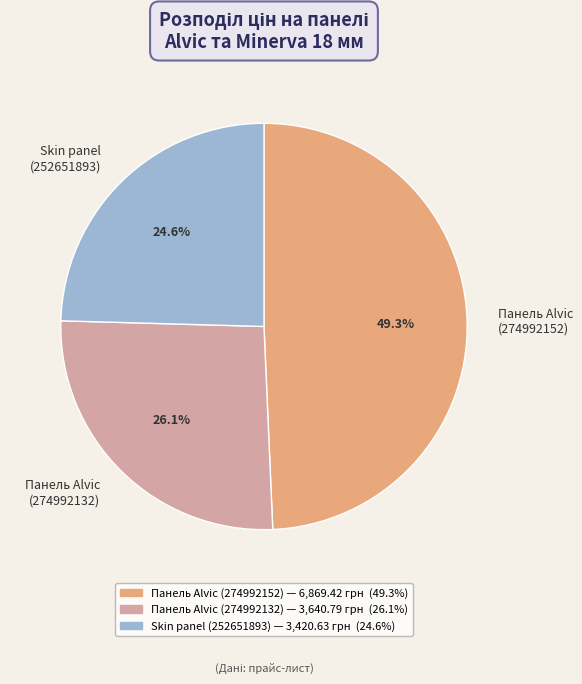

Count the number of slices in the pie.

3